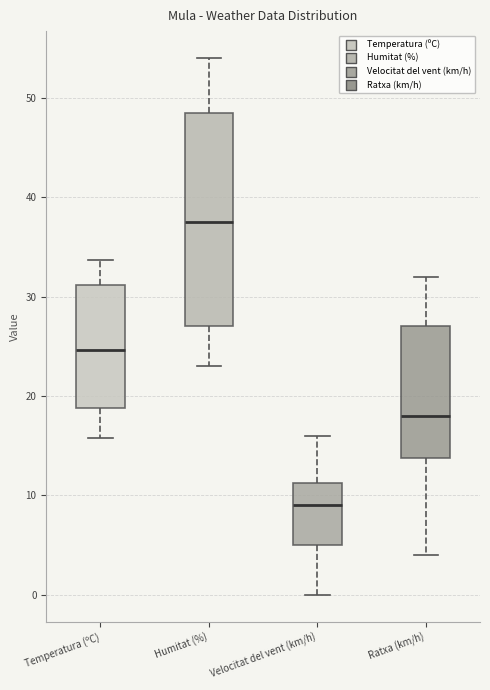

Reading left to right, transcribe this box plot: for each box, give where its median line is, the range the box spans, and where its two whiskers end, as read against the y-axis. The values are not printed on the chart, so give them approximately, as read against the axis.

Temperatura (ºC): median 25, box 19 to 31, whiskers 16 to 34
Humitat (%): median 38, box 27 to 49, whiskers 23 to 54
Velocitat del vent (km/h): median 9, box 5 to 11, whiskers 0 to 16
Ratxa (km/h): median 18, box 14 to 27, whiskers 4 to 32